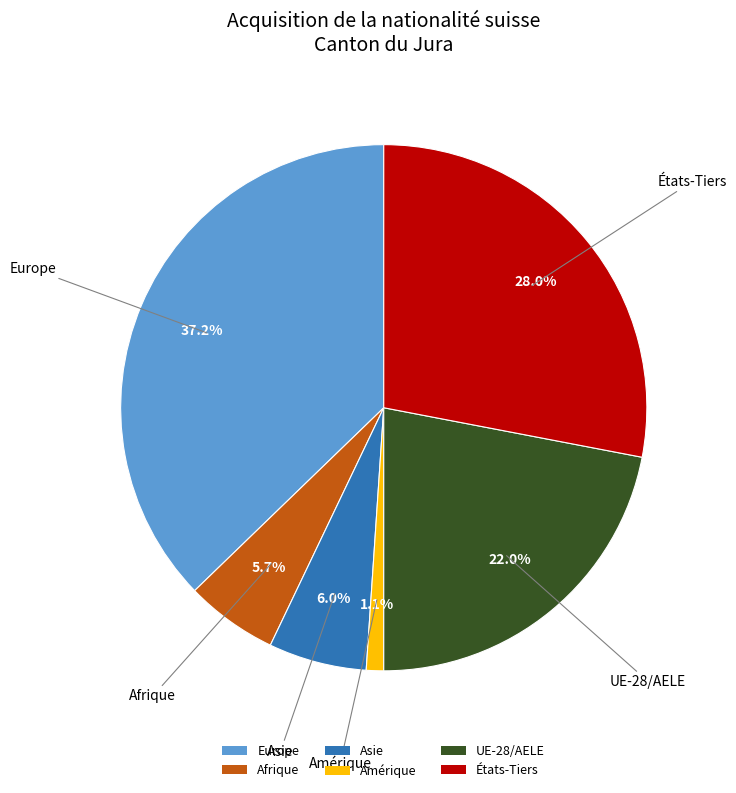

Does any single category account for the majority?

No